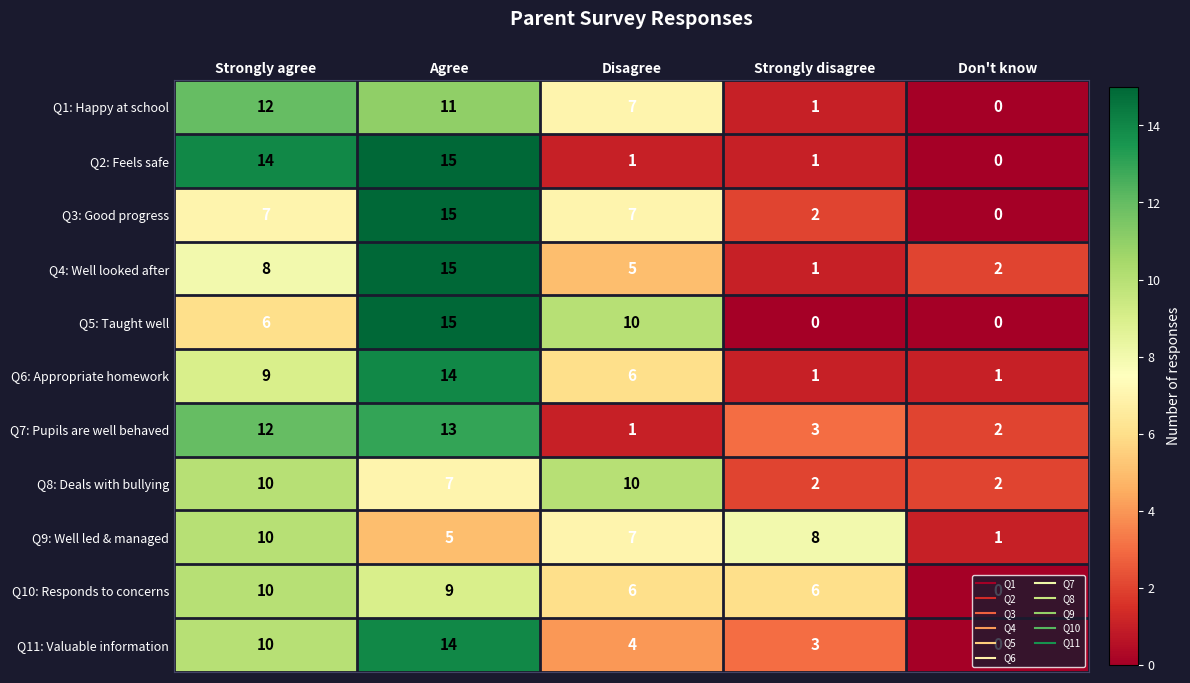

What is the total value across all series at Strongly disagree?

28